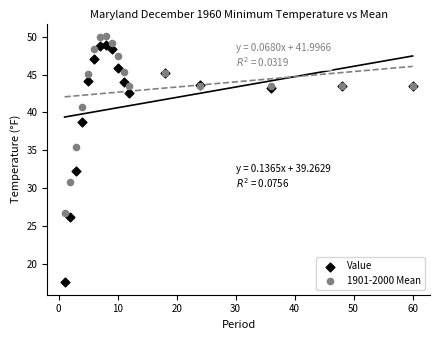

In the Value series, what Y value is closest to 33?

32.3